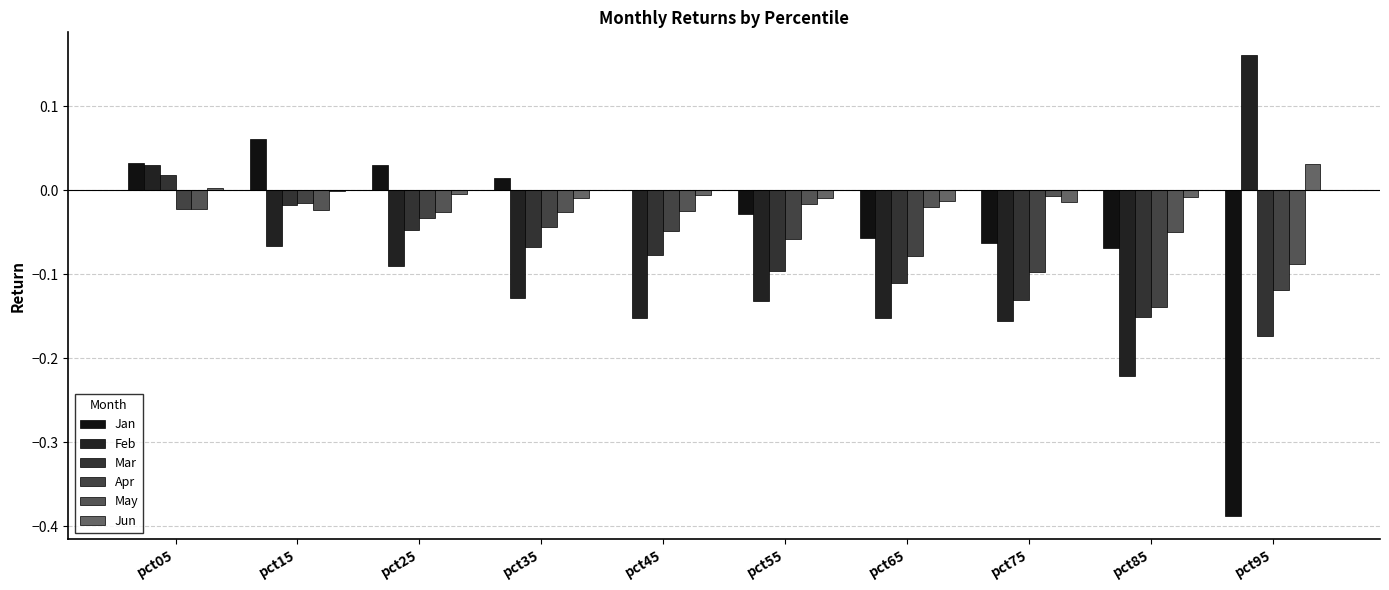

Are the bars horizontal?

No